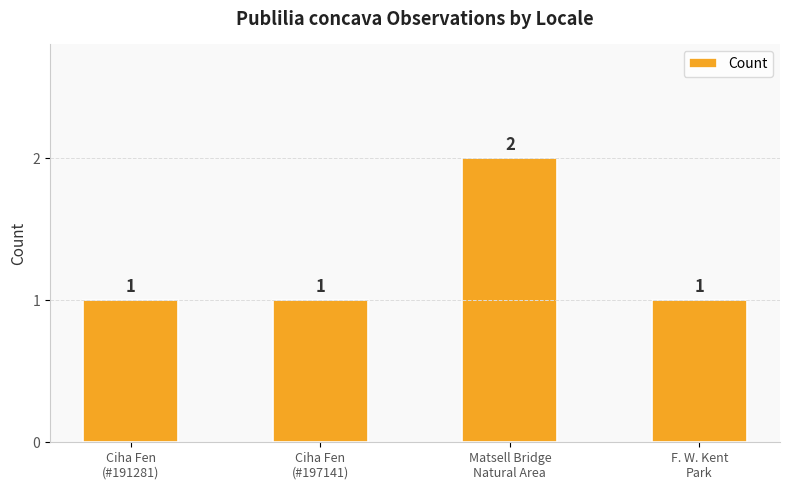

Are the bars horizontal?

No